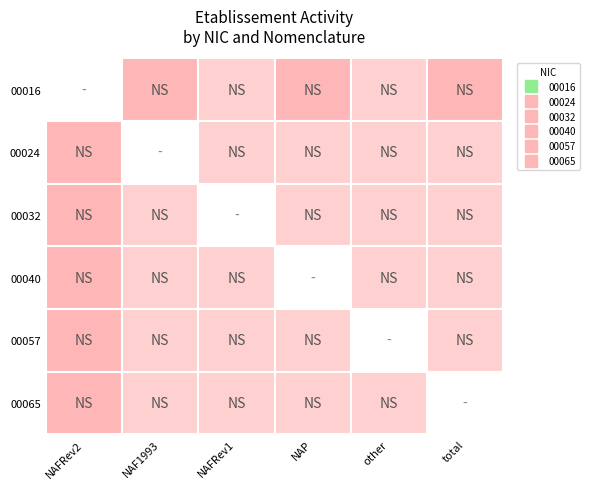

How many data points does each series have?

6